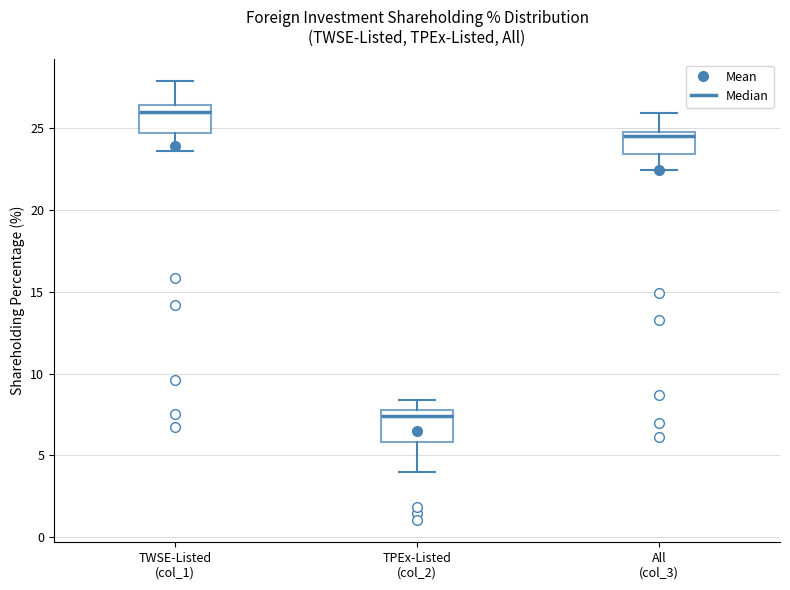

Where does the lower whisker of the box for All (col_3) end on the y-axis? The values are not printed on the chart, so give them approximately, as read against the axis.

22.5